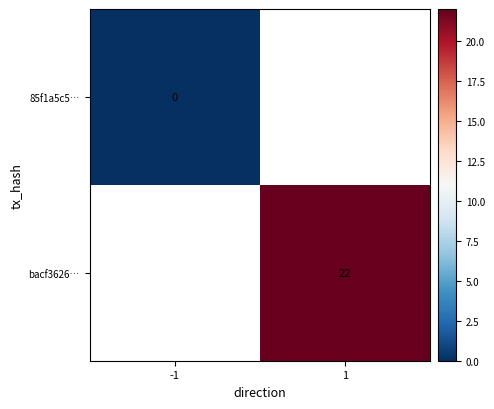

Count the number of data series in this chart.

2